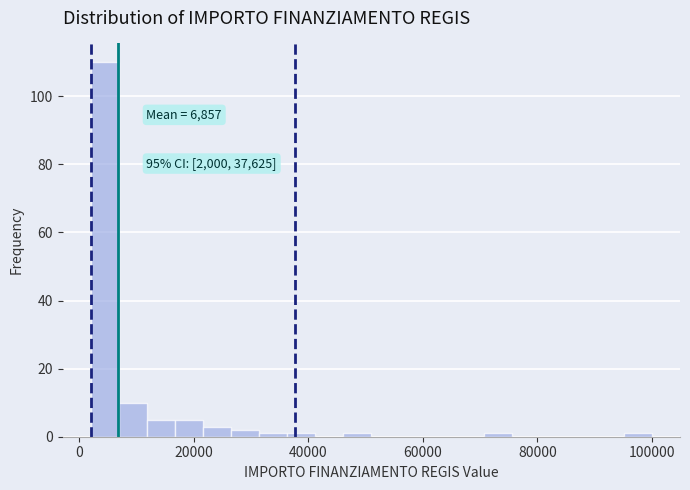

Around what value on the x-axis is the tallest bar? Give the approximate position of its centre, as read against the axis.

4000